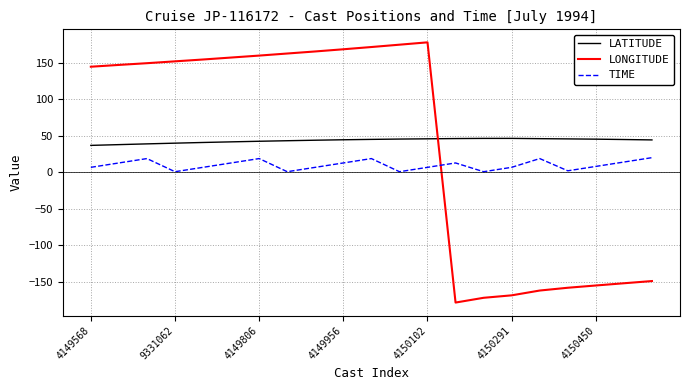

How many distinct data groups are displayed?

3